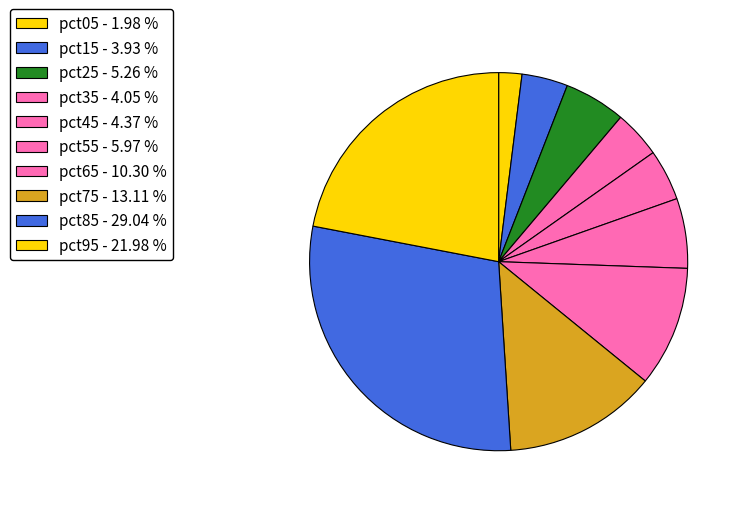

Count the number of slices in the pie.

10